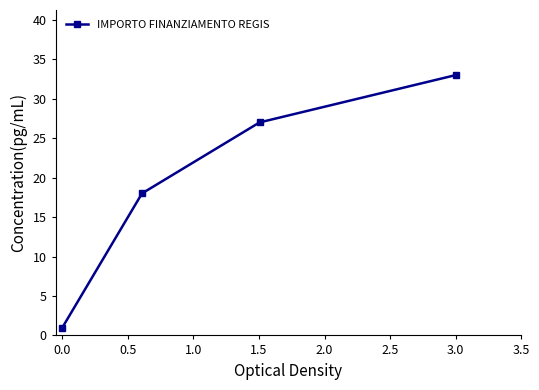

What is the greatest value displayed?

33